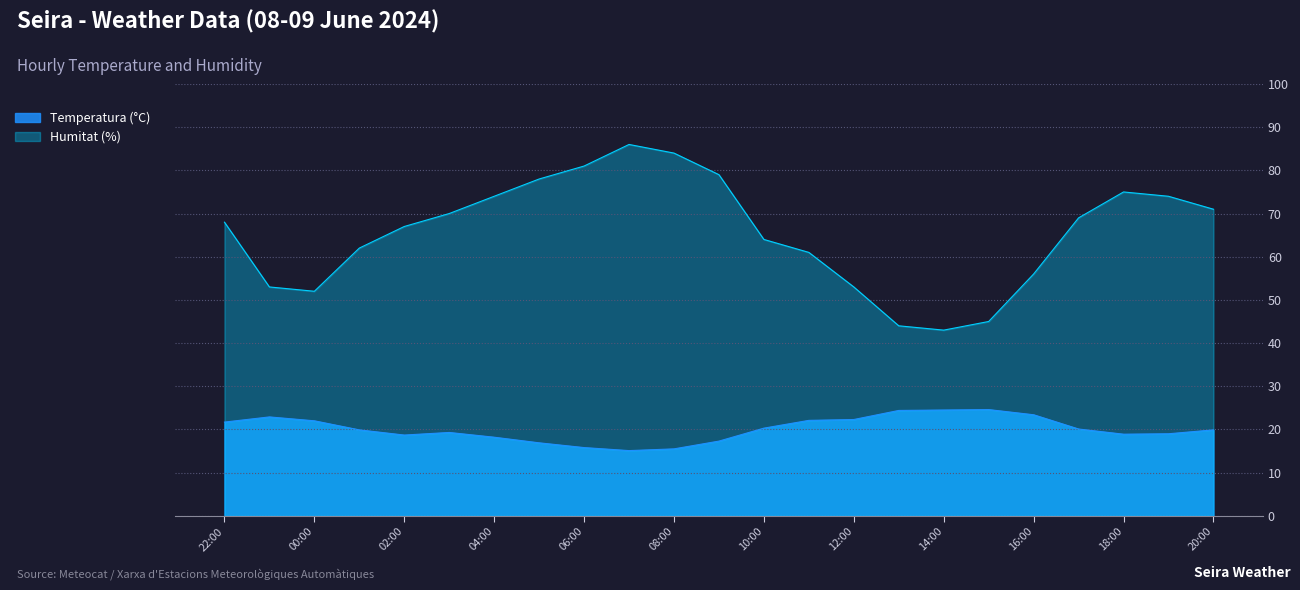

Is the value of Humitat (%) at 10:00 greater than the value of Temperatura (°C) at 13:00?

Yes